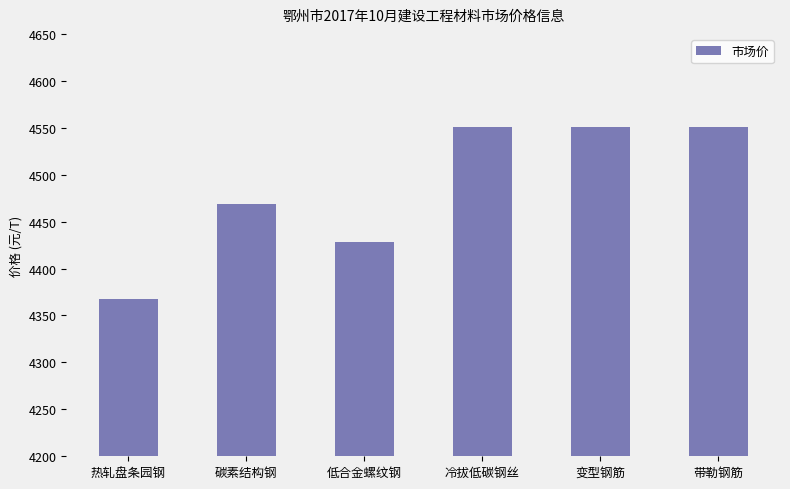

What is the difference between the maximum and second lowest values?

122.4